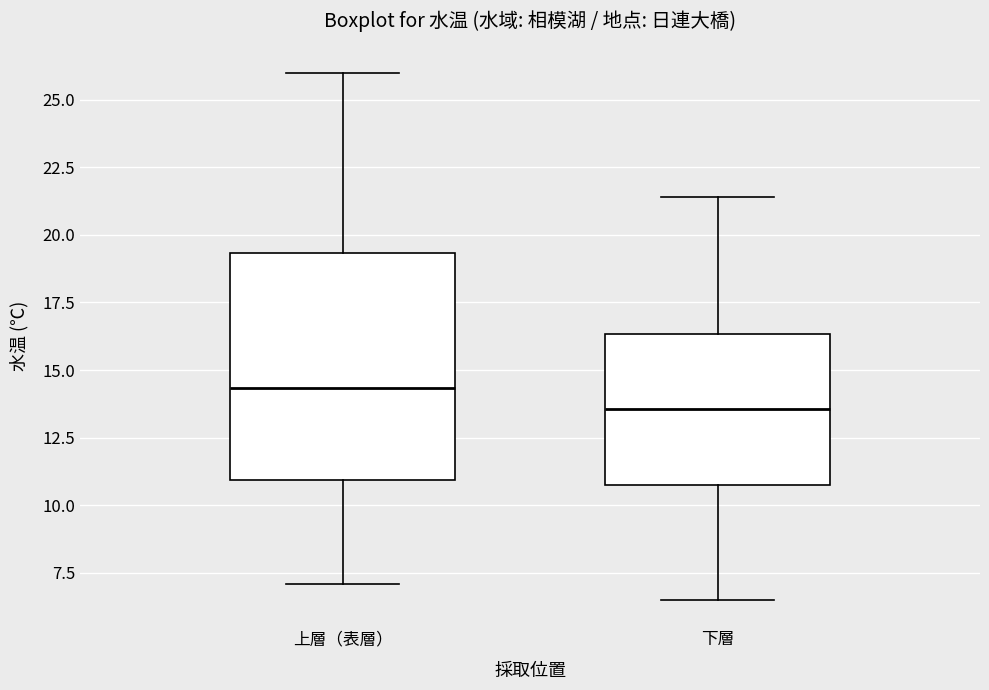

Comparing the boxes themselves (not the whiskers), which one is the tallest?

上層（表層）